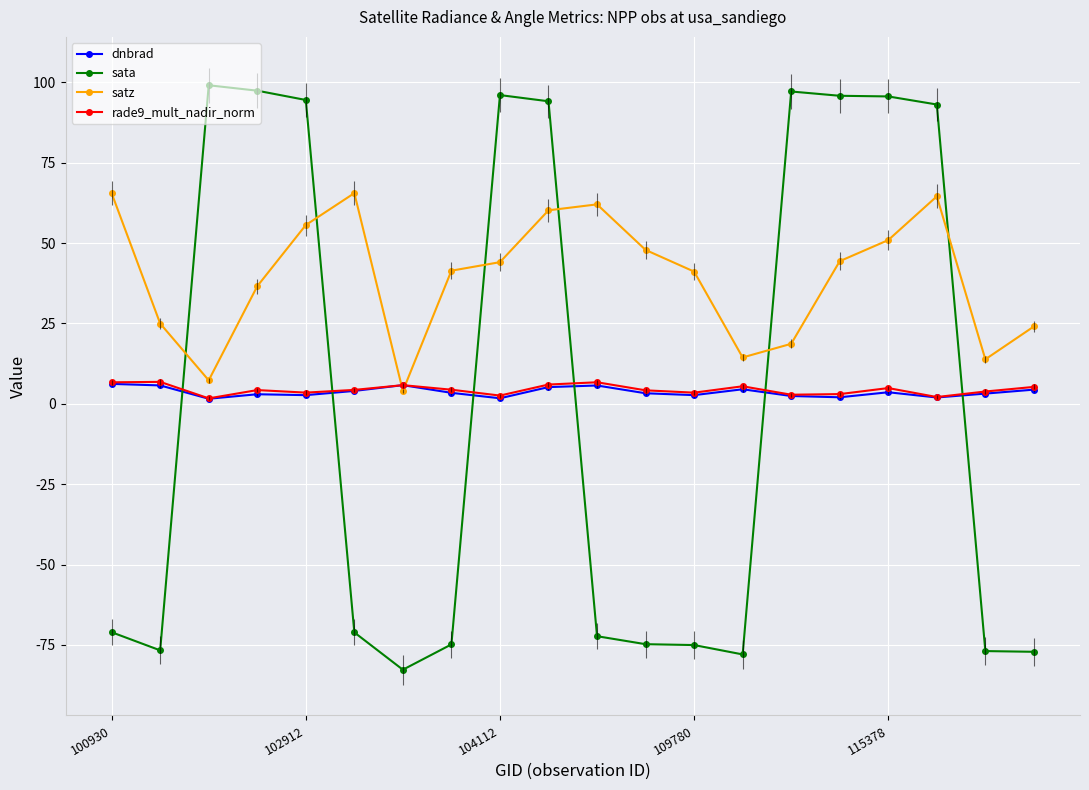

True or false: rade9_mult_nadir_norm has more than 2 interior local peaks.

True